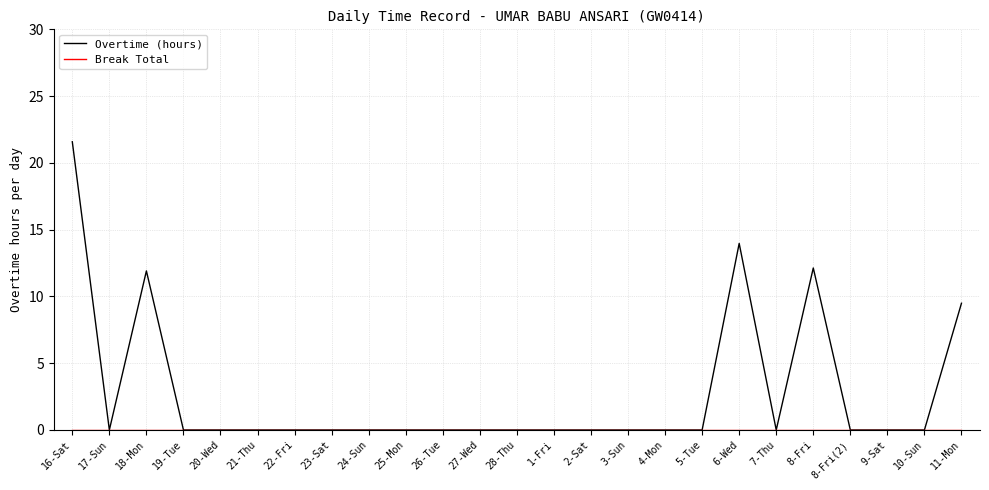

At which label does Overtime (hours) reach its peak?

16-Sat